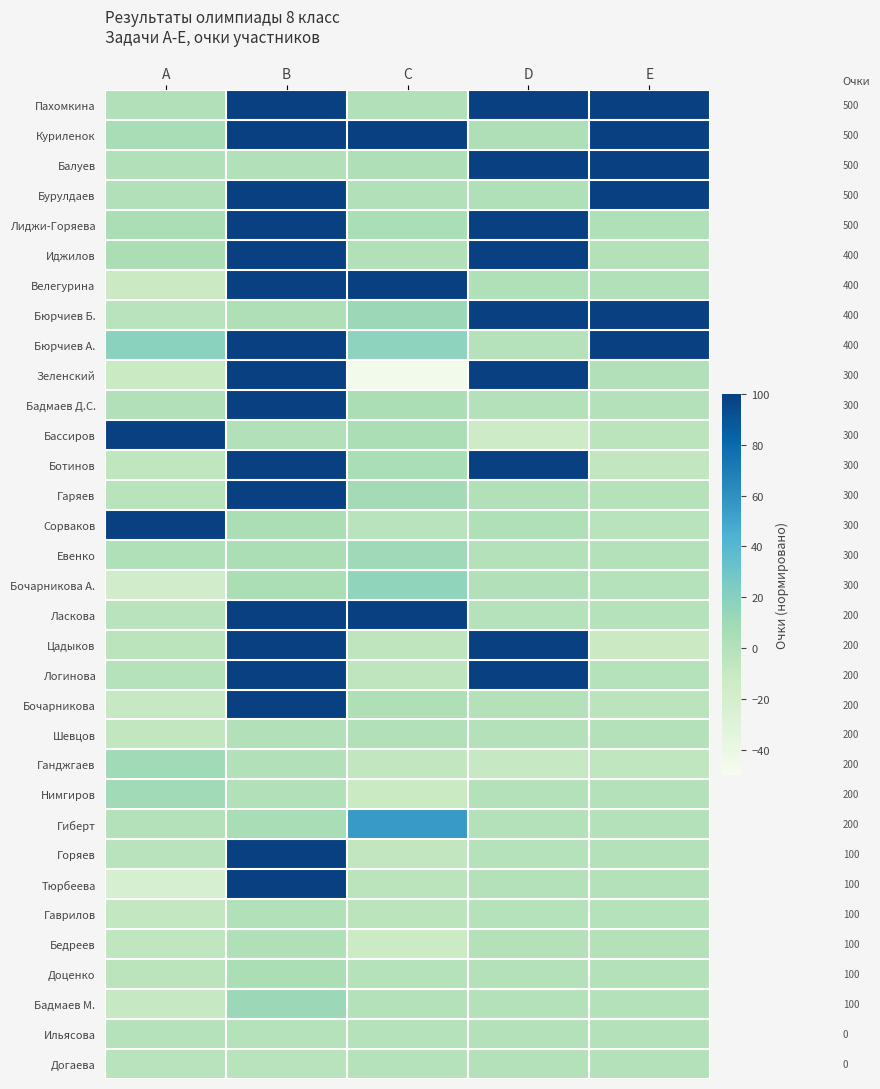

How many values in Гаврилов are above zero?

1